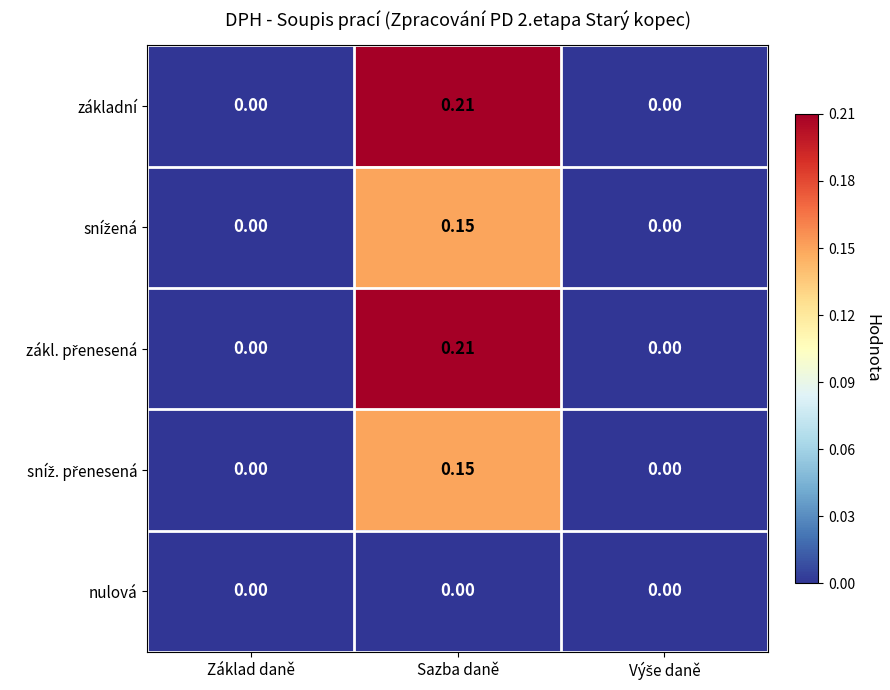

At which category is the sum across all series the highest?

Sazba daně